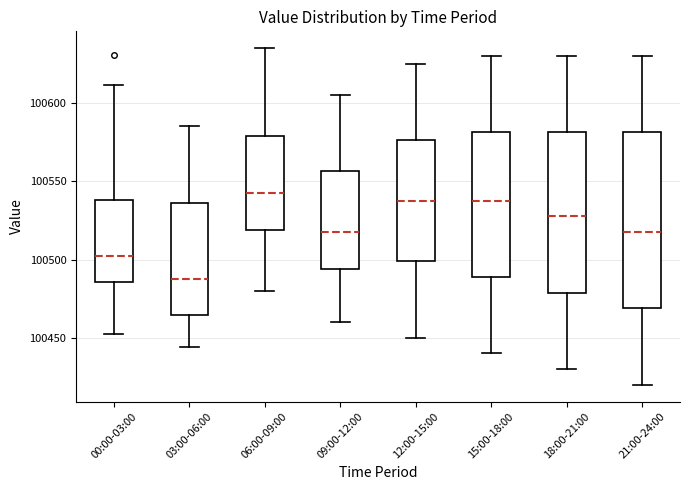

Reading left to right, transcribe this box plot: for each box, give where its median line is, the range the box spans, and where its two whiskers end, as read against the y-axis. The values are not printed on the chart, so give them approximately, as read against the axis.

00:00-03:00: median 100500, box 100485 to 100540, whiskers 100455 to 100610
03:00-06:00: median 100490, box 100465 to 100535, whiskers 100445 to 100585
06:00-09:00: median 100545, box 100520 to 100580, whiskers 100480 to 100635
09:00-12:00: median 100520, box 100495 to 100555, whiskers 100460 to 100605
12:00-15:00: median 100540, box 100500 to 100575, whiskers 100450 to 100625
15:00-18:00: median 100540, box 100490 to 100580, whiskers 100440 to 100630
18:00-21:00: median 100530, box 100480 to 100580, whiskers 100430 to 100630
21:00-24:00: median 100520, box 100470 to 100580, whiskers 100420 to 100630